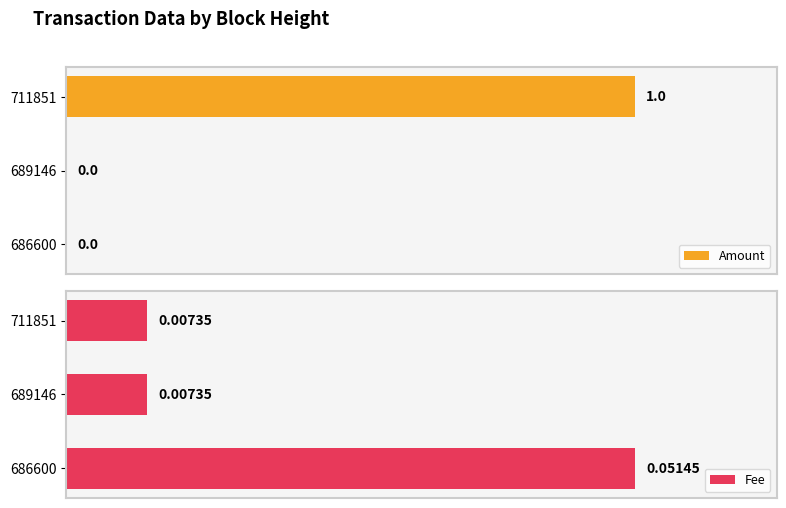

List the labels in order of Amount value, largest first.

0.4, 0.0, 0.2